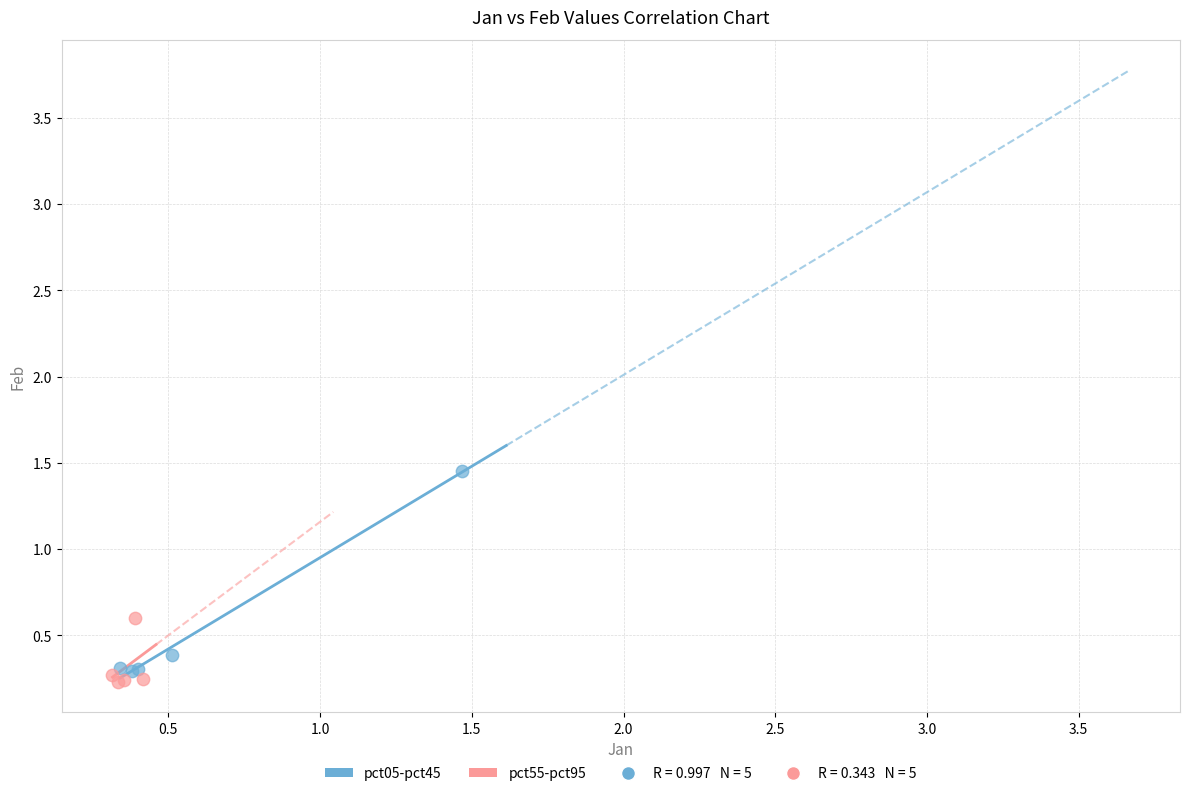

Which series contains the highest Y value?

pct05-pct45